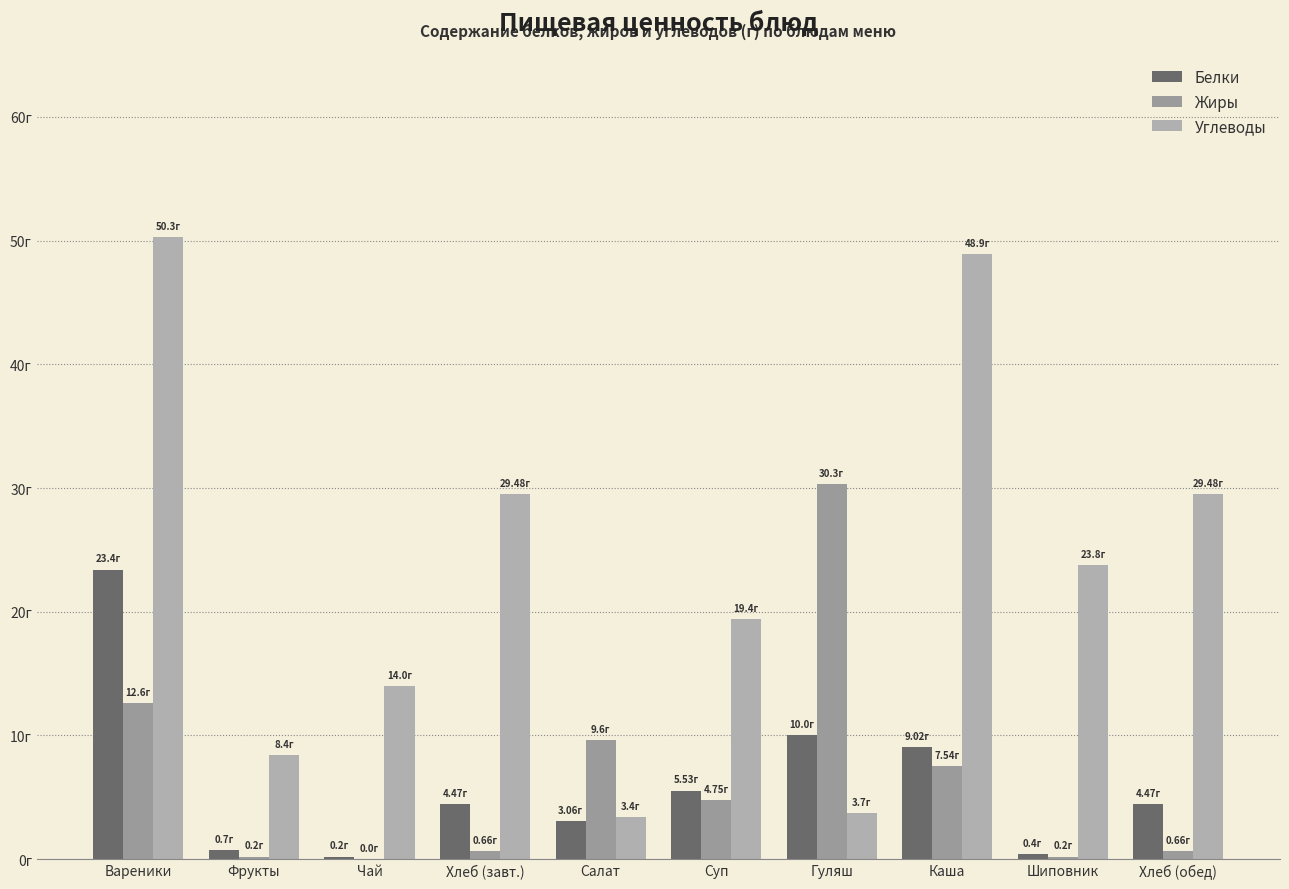

At which label does Жиры first exceed 4?

Вареники